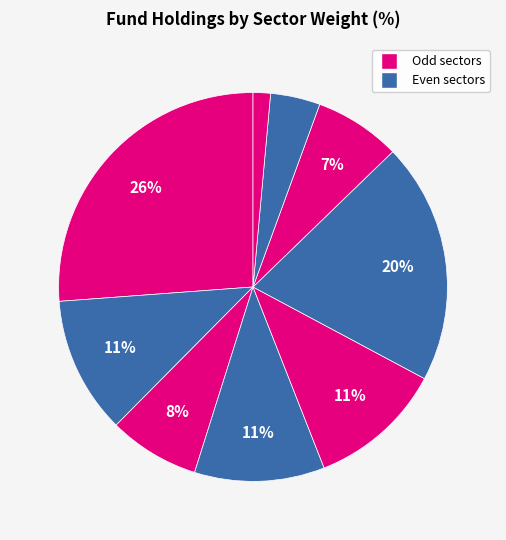

How many segments does this pie chart have?

9